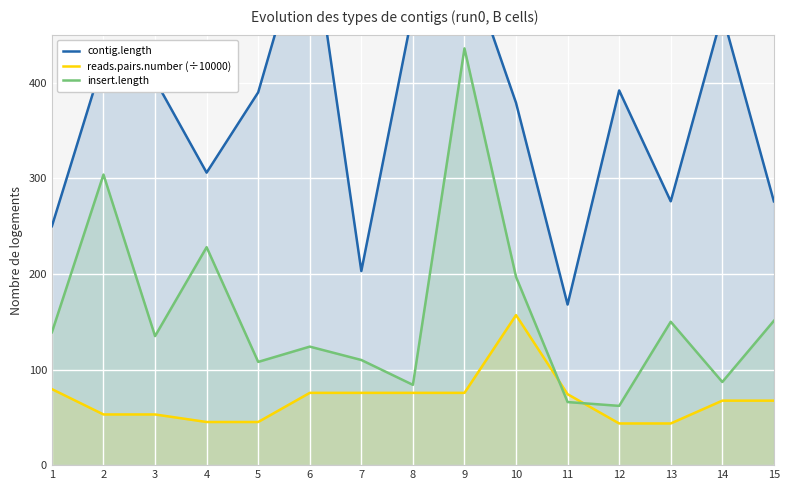

What is the lowest value of the reads.pairs.number (÷10000) series?

43.6